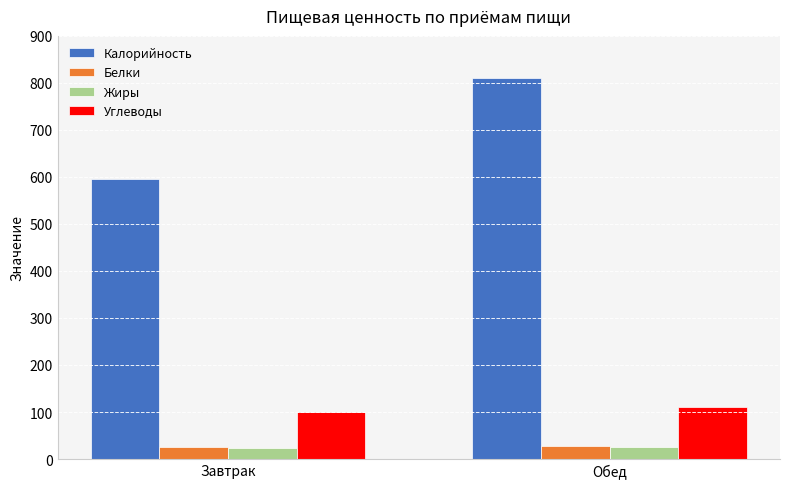

Are the bars grouped side by side (vs. stacked)?

Yes